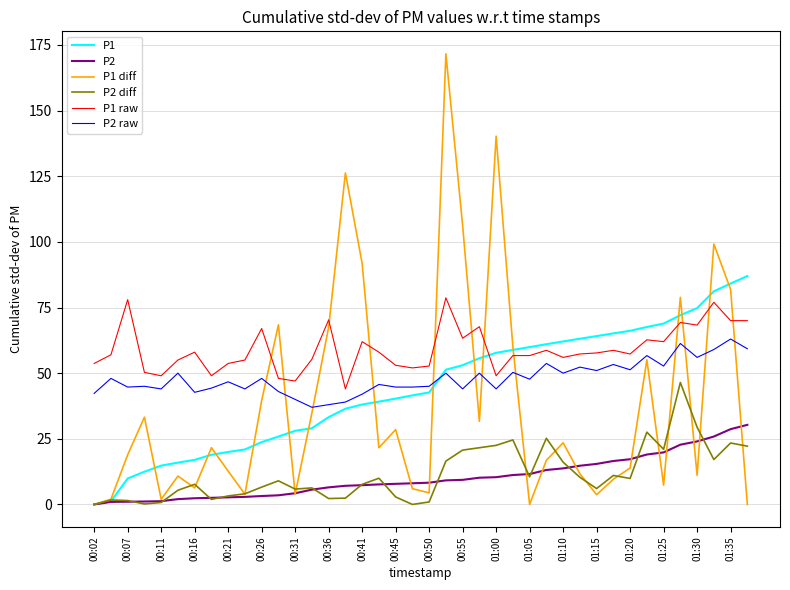

How many series are shown in this chart?

6